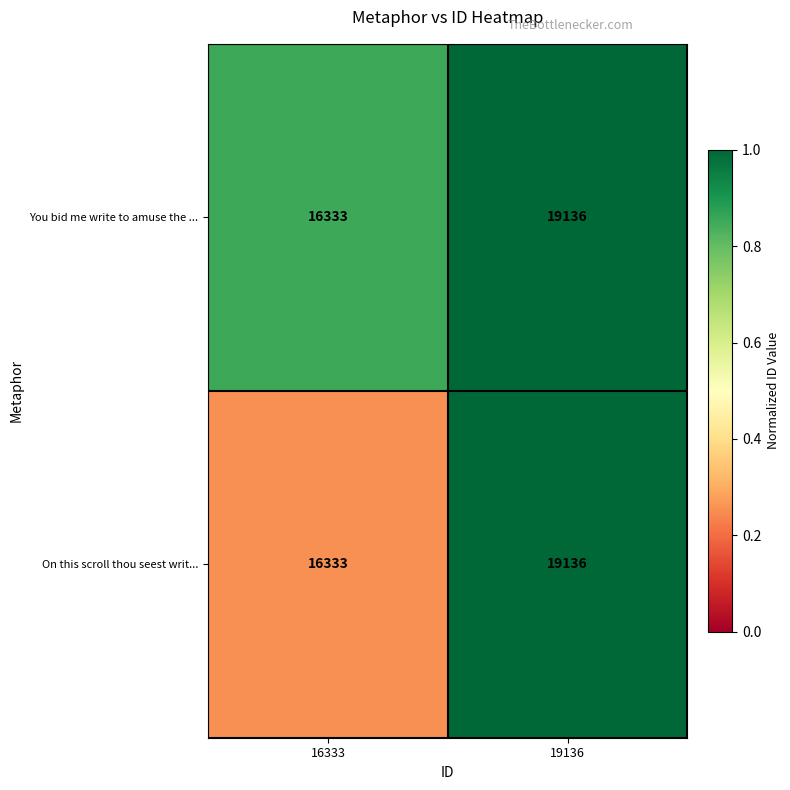

What is the total value across all series at 19136?

38272